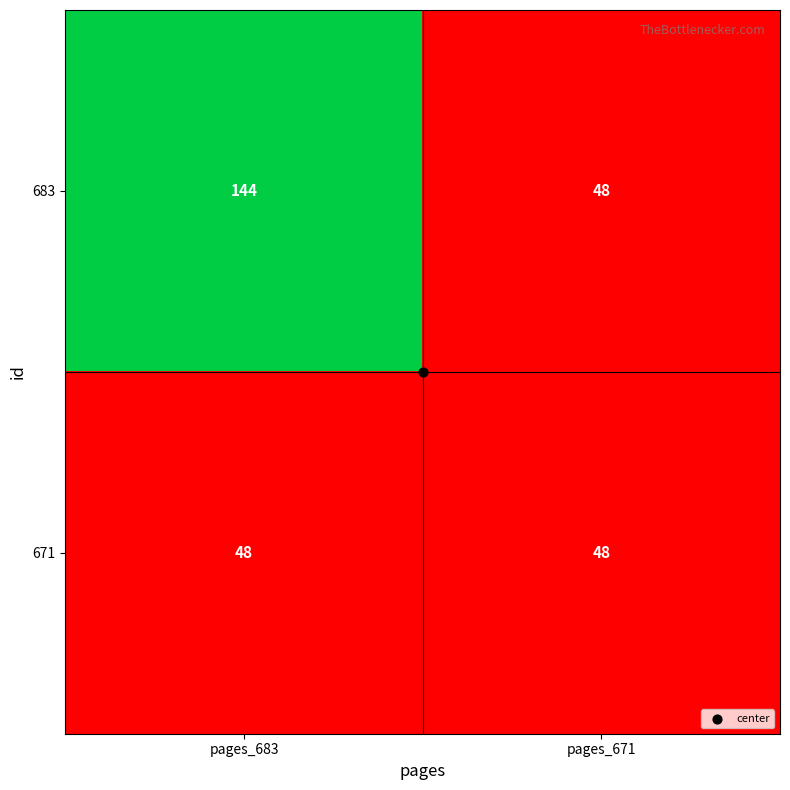

At which category does the chart reach its peak across all series?

pages_683